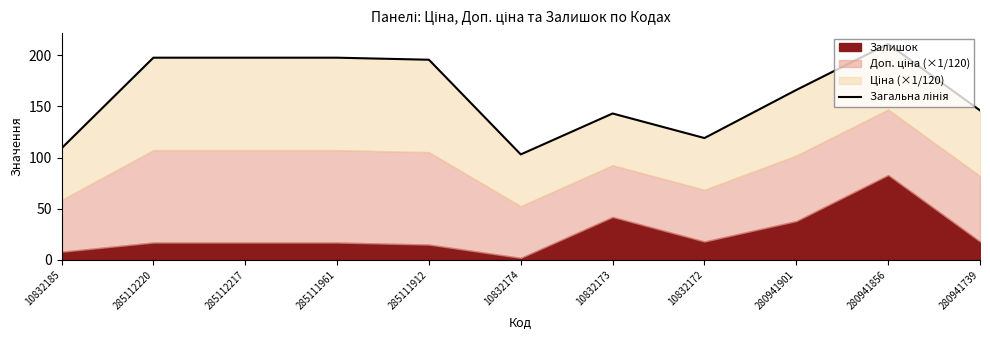

Reading right to left, list all the values displayed in this chart.

146.1	211.1	166.1	119.1	143.1	103.1	195.7	197.7	197.7	197.7	109.1